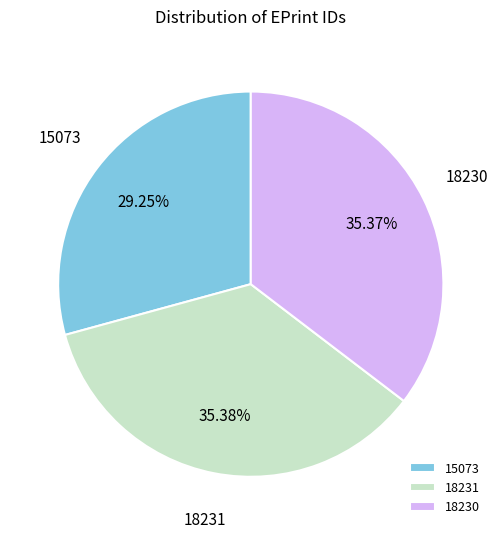

Between 15073 and 18231, which is larger?

18231